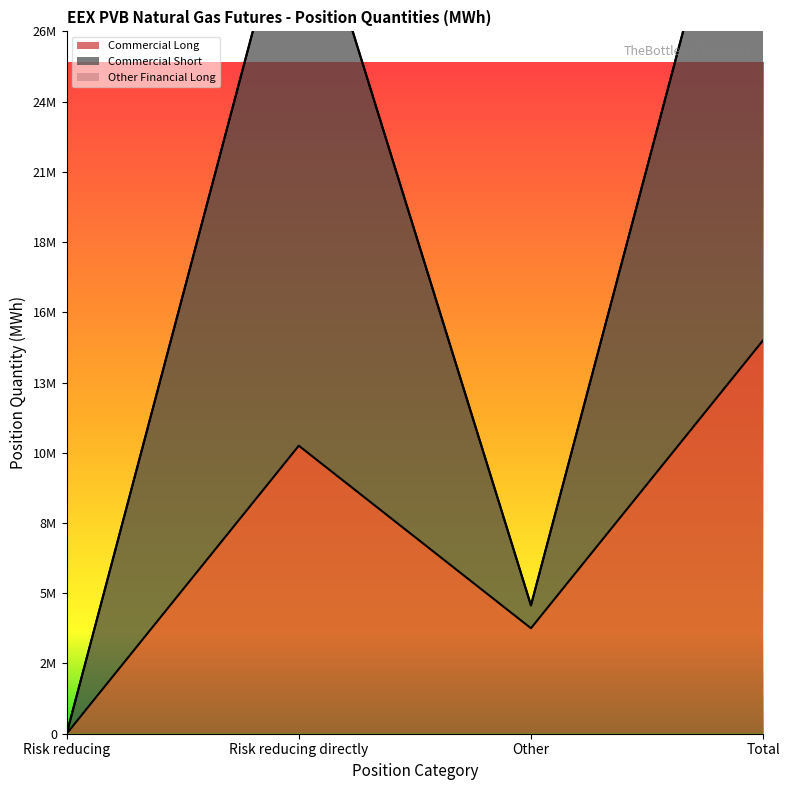

At Risk reducing directly, list the series in order from largest to smallest.

Commercial Short, Commercial Long